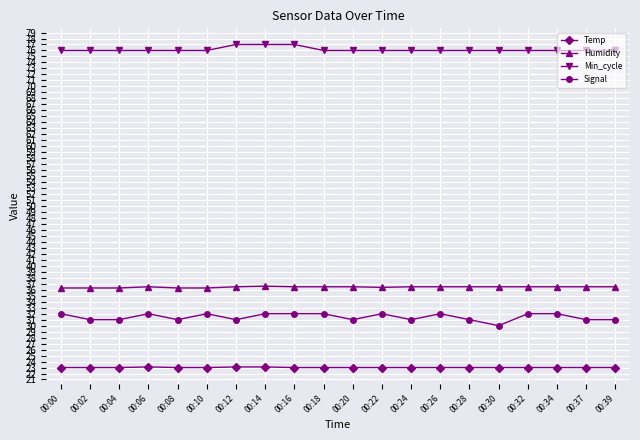

Rank the series by their maximum value, from lowest to highest.

Temp, Signal, Humidity, Min_cycle